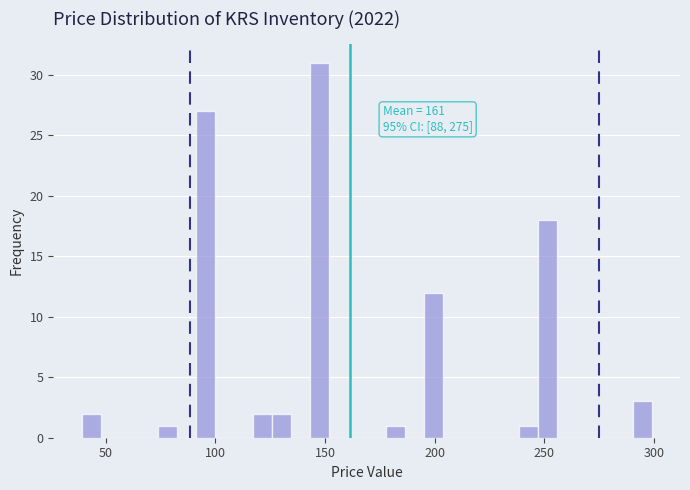

Read against the x-axis, roughly where is the centre of the tallest bar?

145